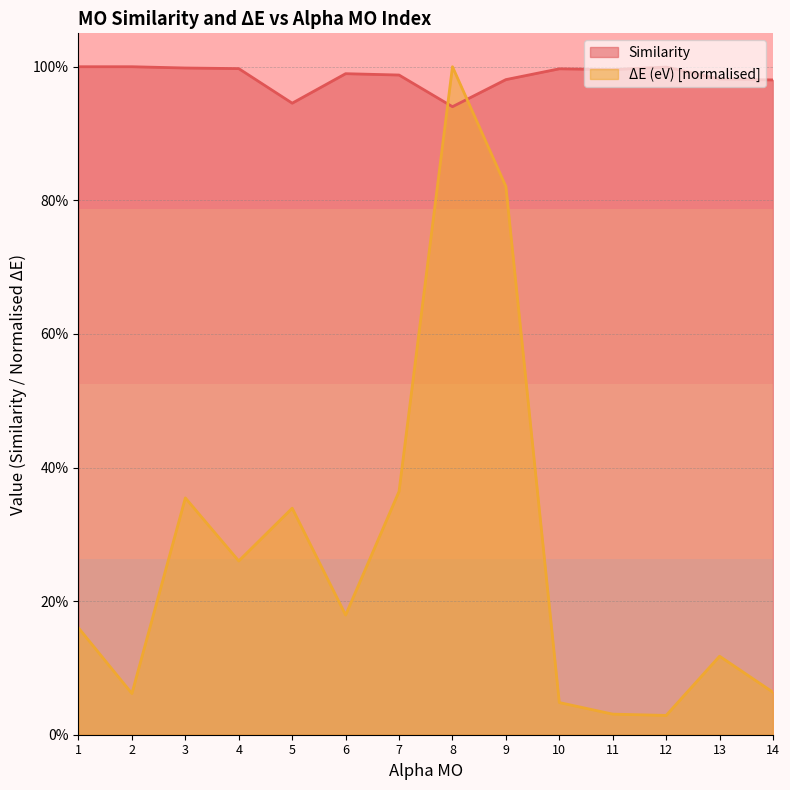

Which series has the largest total across all categories?

Similarity